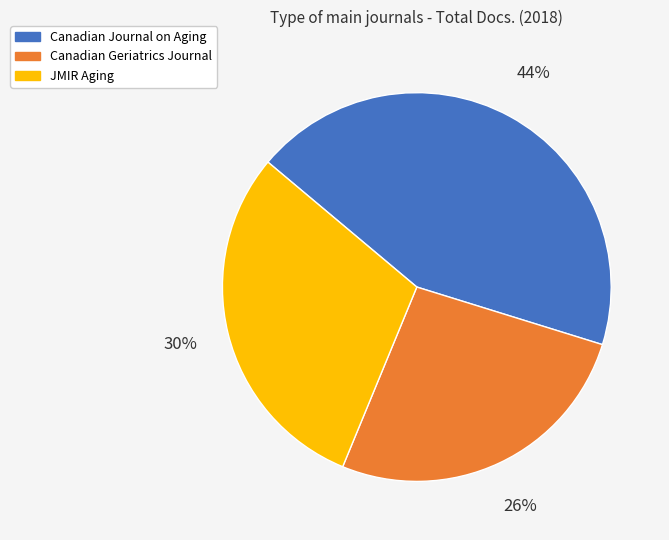

Which slice is the smallest?

Canadian Geriatrics Journal